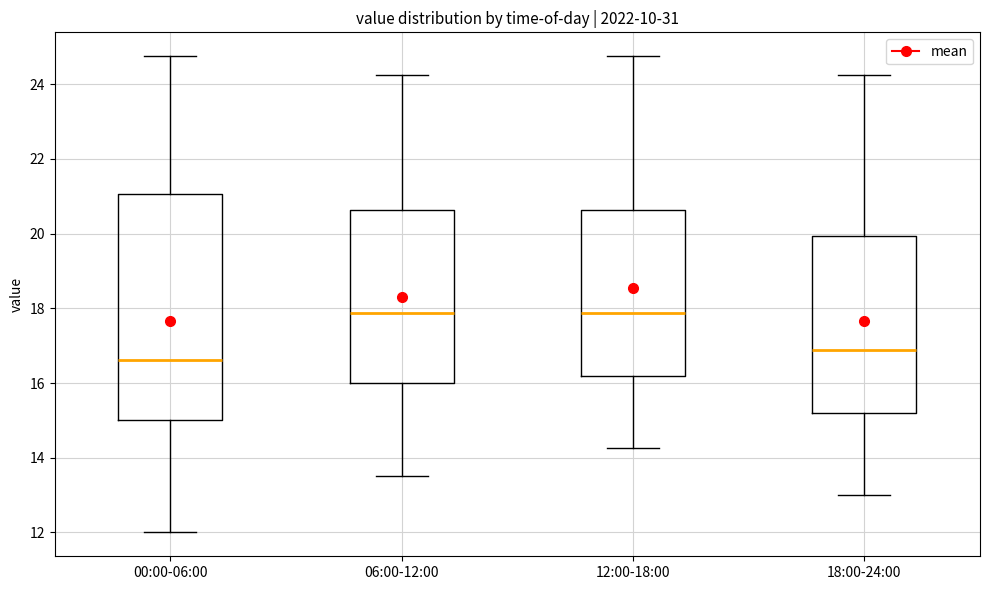

Reading left to right, transcribe this box plot: for each box, give where its median line is, the range the box spans, and where its two whiskers end, as read against the y-axis. The values are not printed on the chart, so give them approximately, as read against the axis.

00:00-06:00: median 16.6, box 15.0 to 21.0, whiskers 12.0 to 24.8
06:00-12:00: median 17.8, box 16.0 to 20.6, whiskers 13.6 to 24.2
12:00-18:00: median 17.8, box 16.2 to 20.6, whiskers 14.2 to 24.8
18:00-24:00: median 16.8, box 15.2 to 20.0, whiskers 13.0 to 24.2